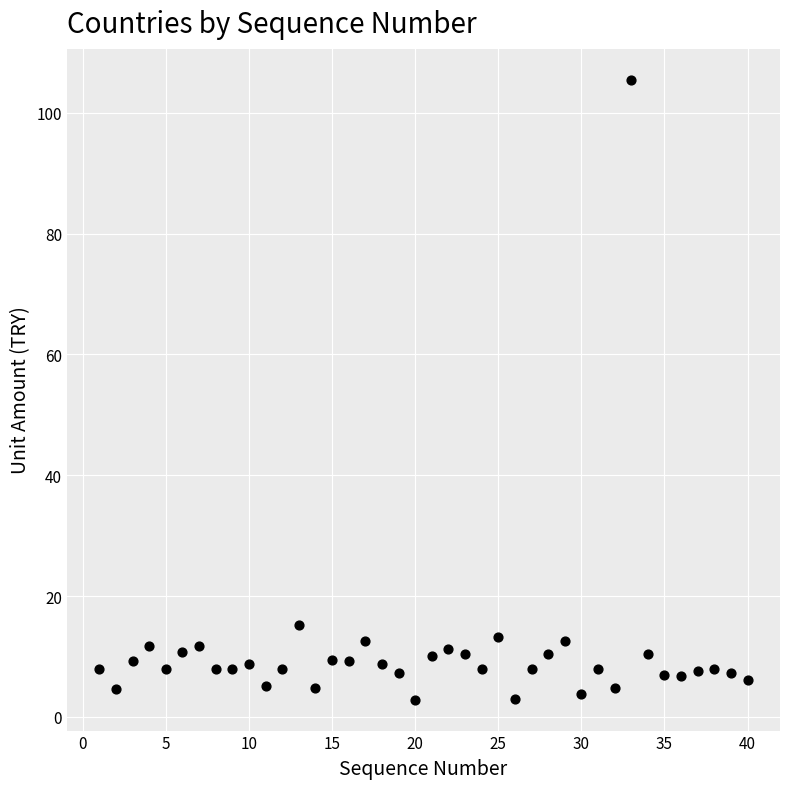

What Y value in the scatter plot is closest to 54?

15.2